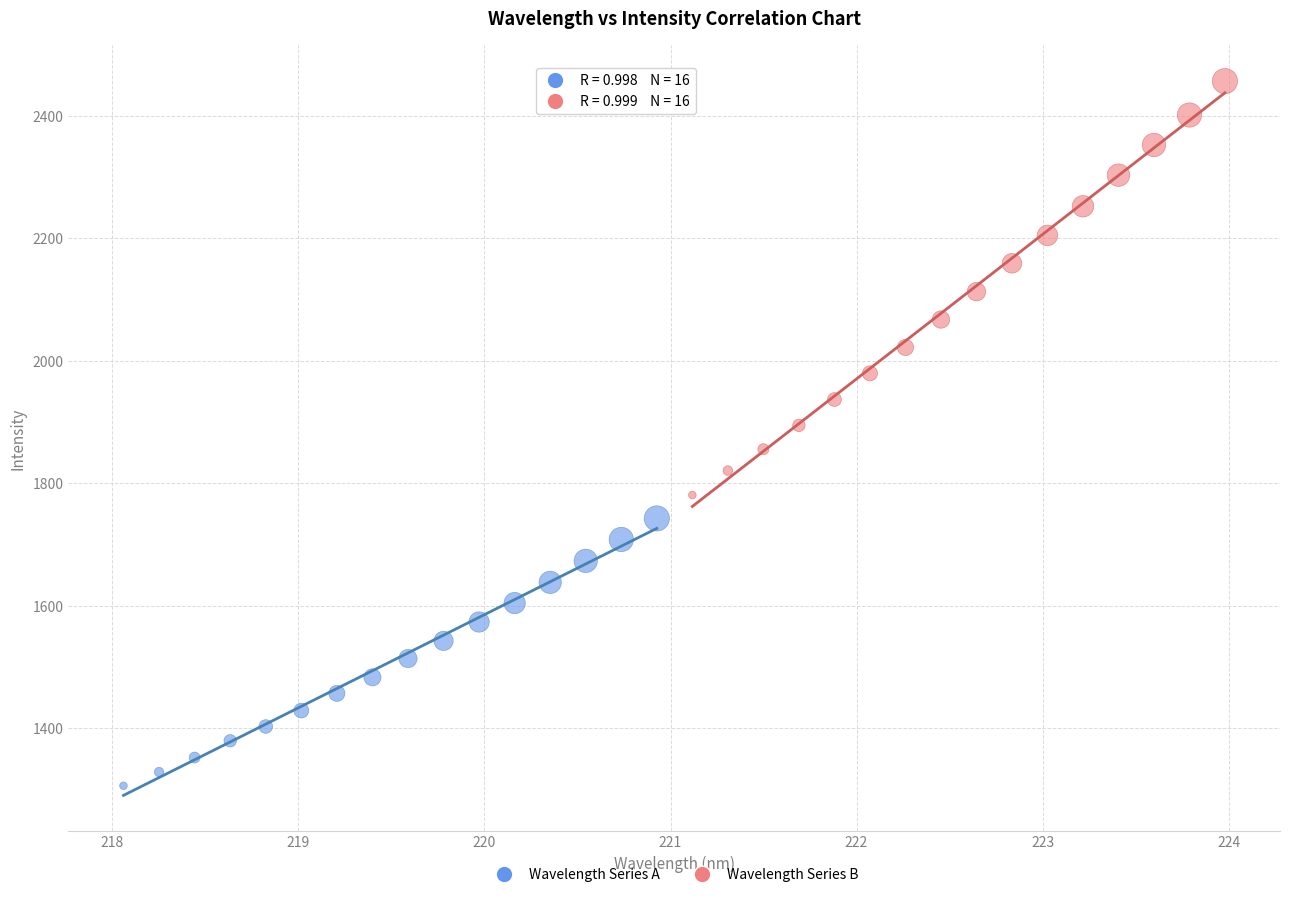

Which series reaches the minimum Y coordinate?

Wavelength Series A